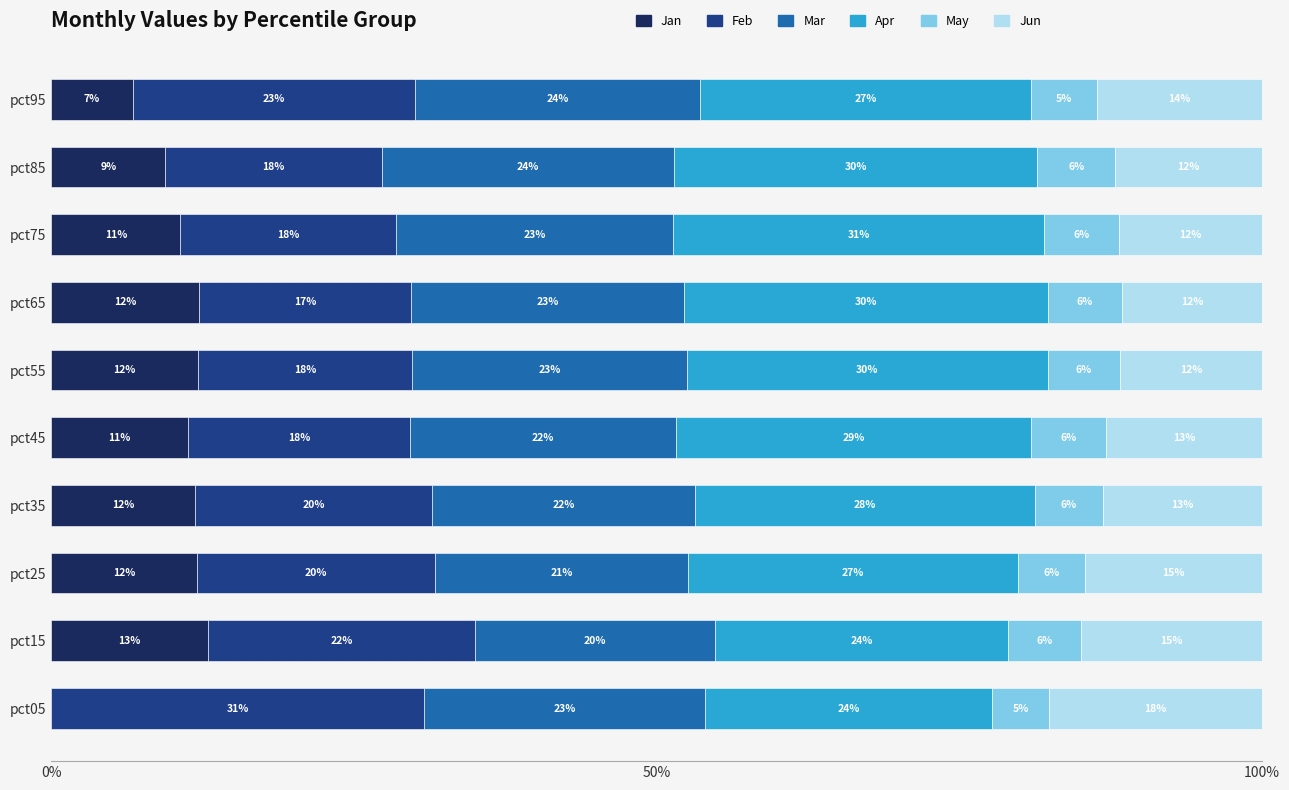

Is it true that Jan equals 5.0 at pct15?

False